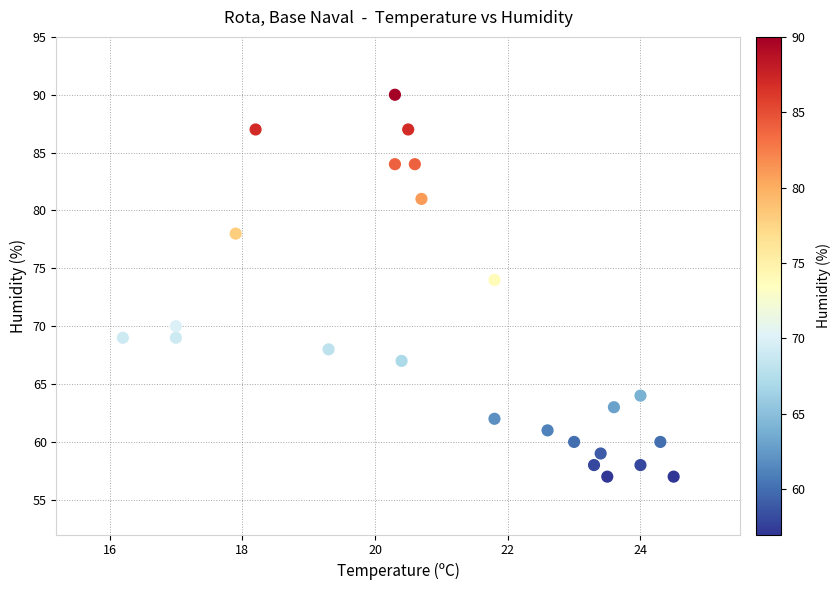

What Y value in the scatter plot is closest to 73?

74